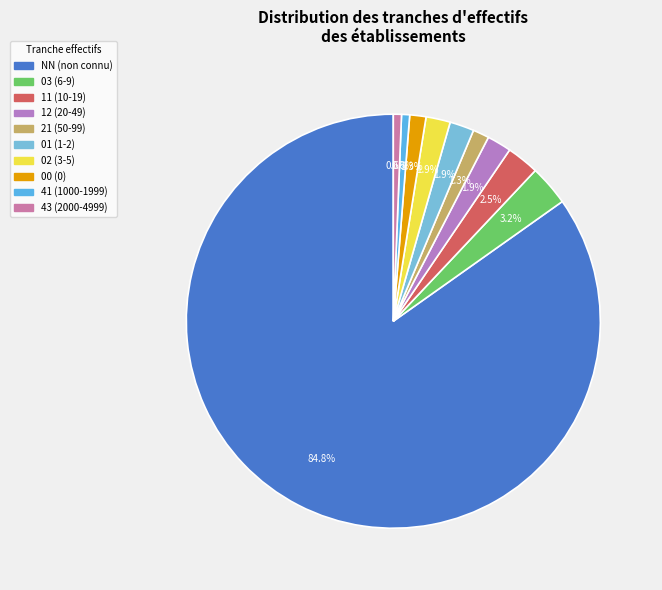

Count the number of slices in the pie.

10